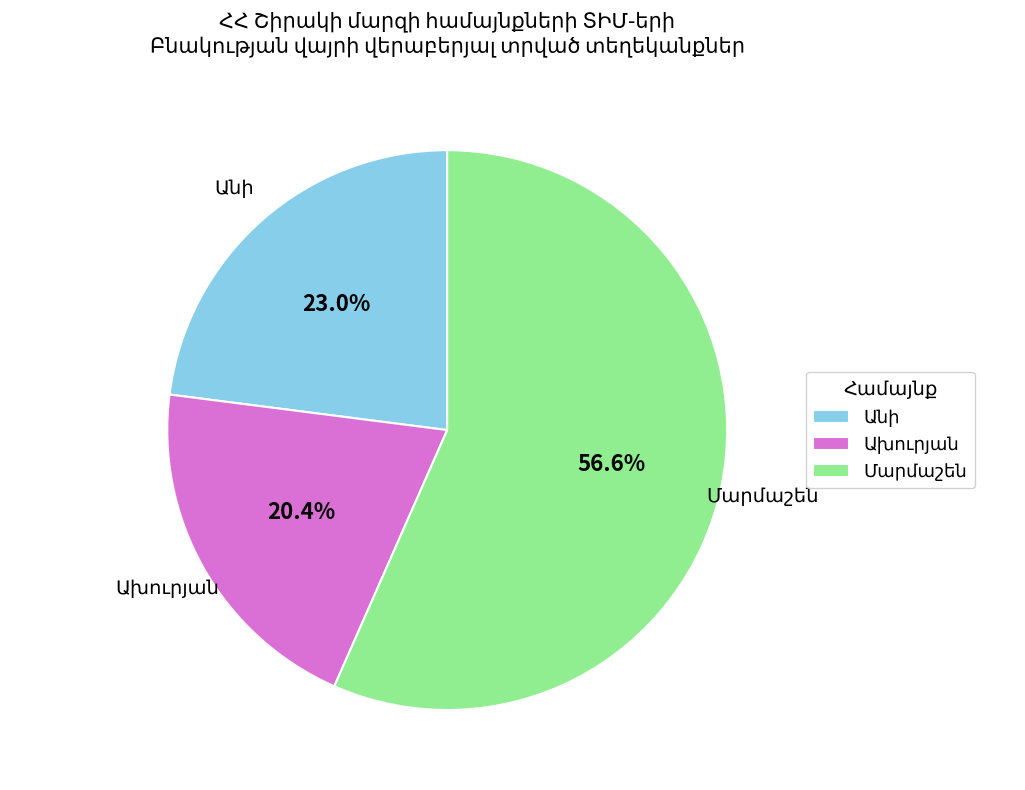

How many slices are in this pie chart?

3